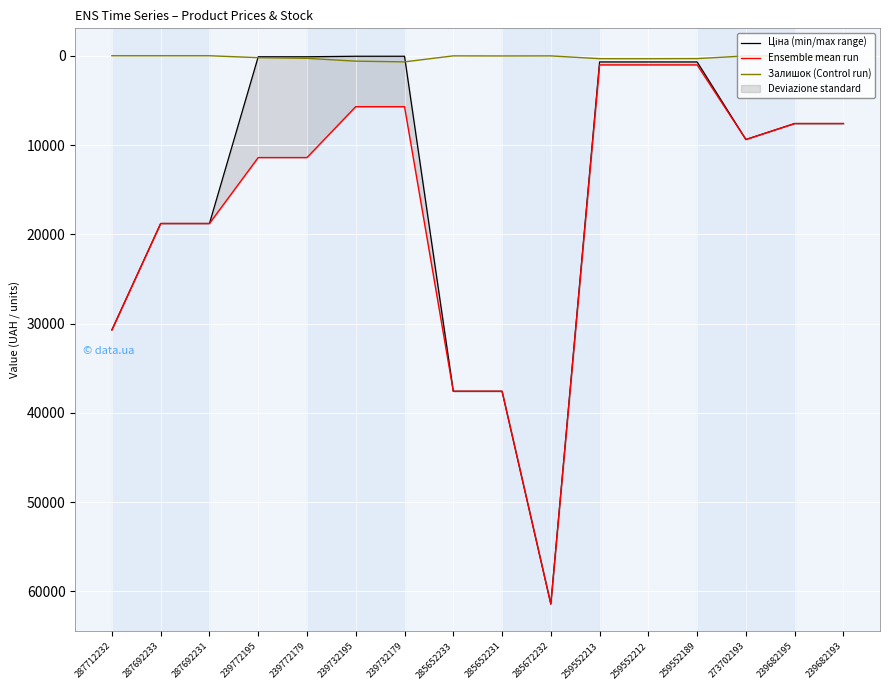

Where is the first local maximum for Ціна (min/max range)?

285672232